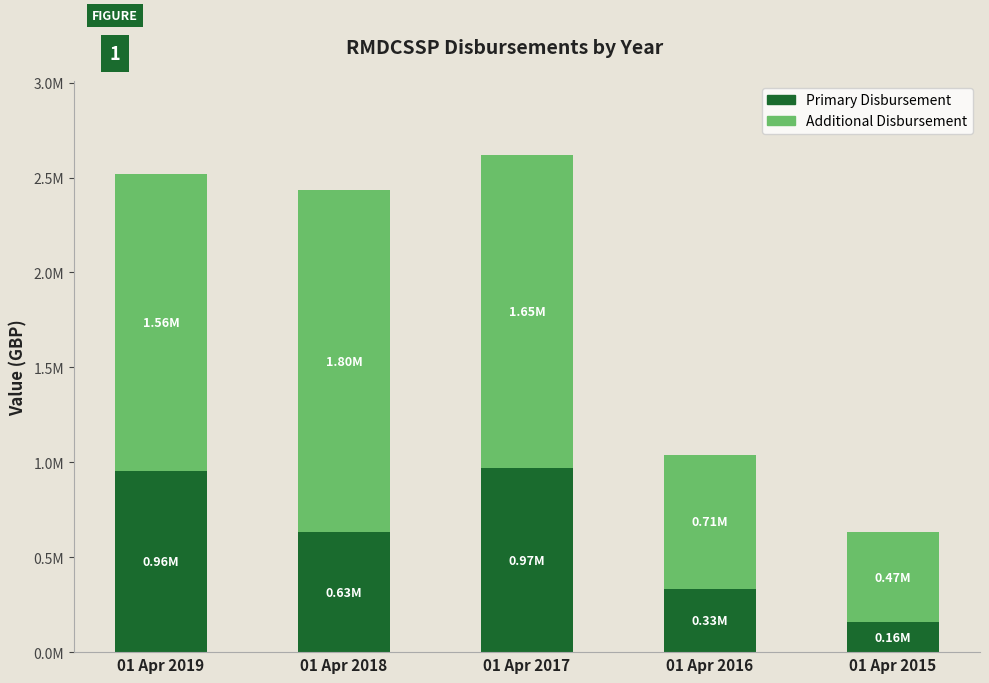

At which category is the sum across all series the highest?

01 Apr 2017